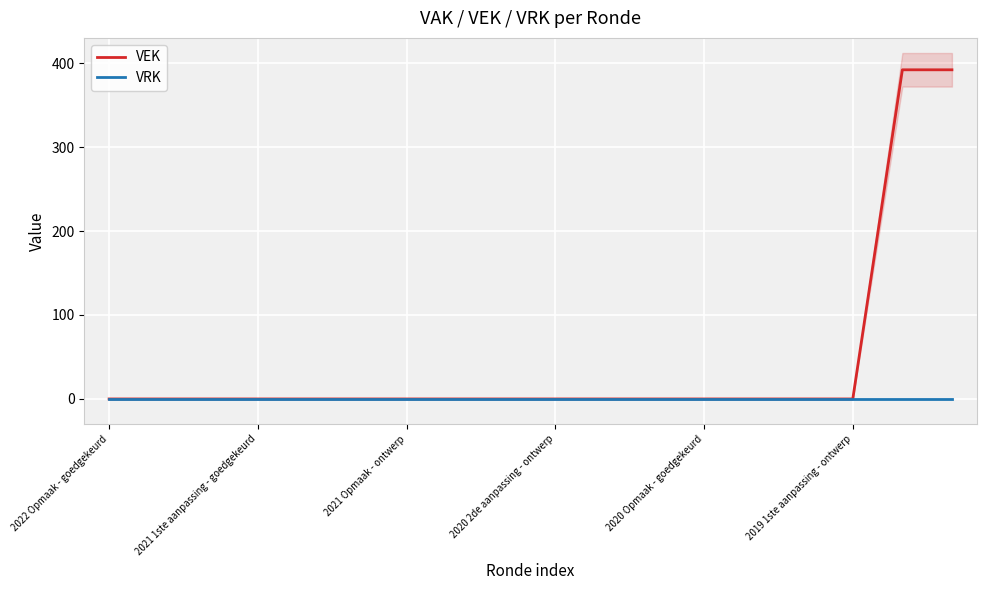

True or false: VEK and VRK intersect in this chart.

False